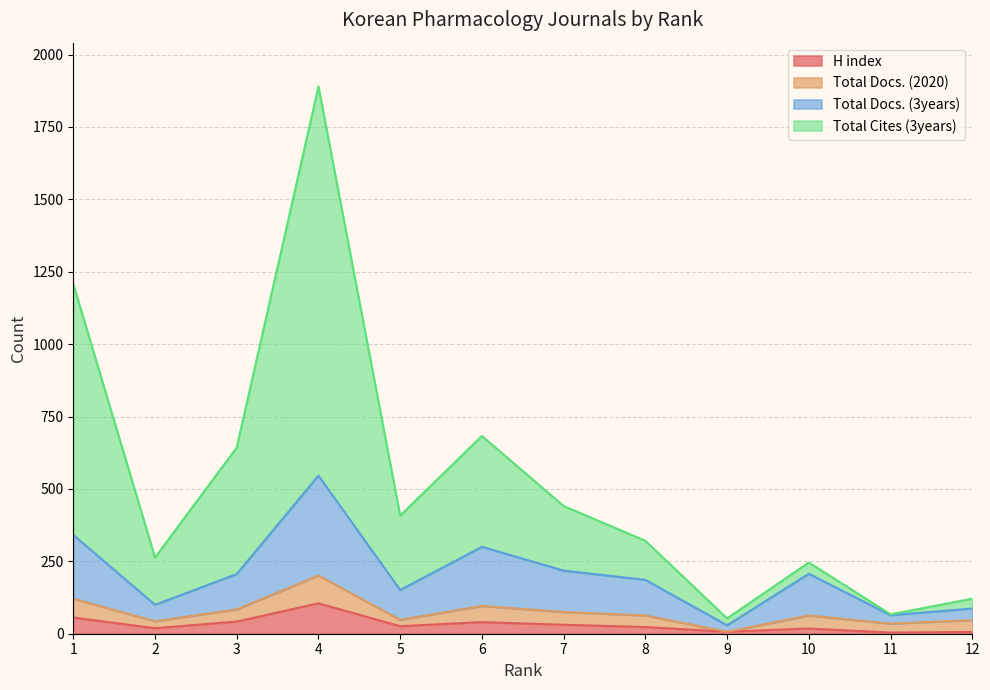

At how many categories does at least one series exceed 613?

4